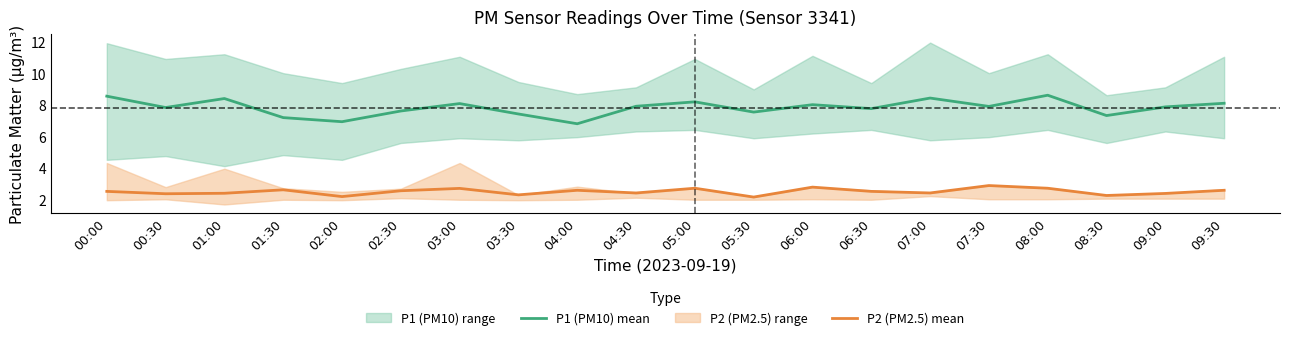

Which has a higher value, 08:30 or 01:30?

08:30